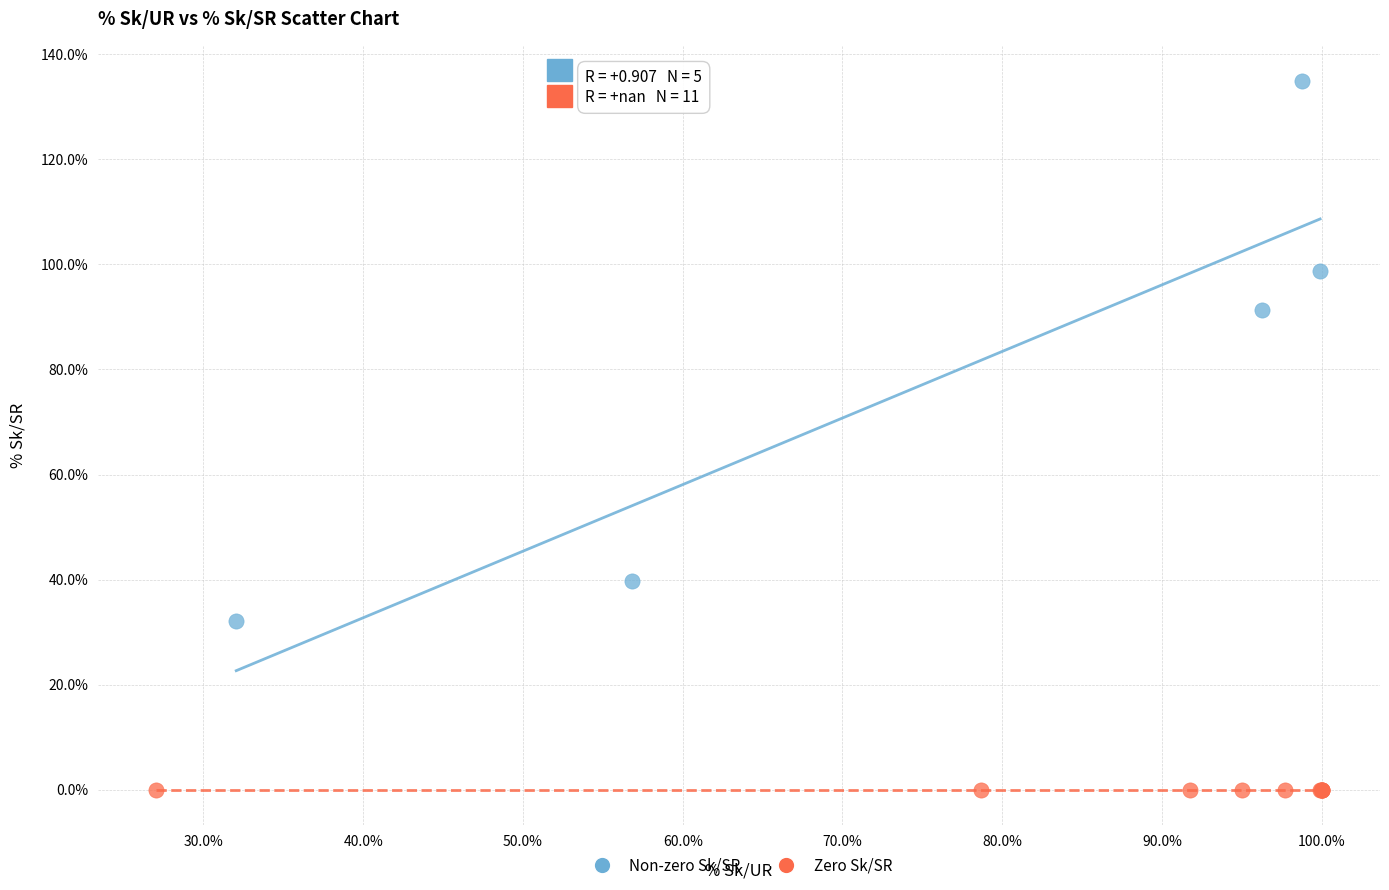

What are all the series names shown in the legend?

Non-zero Sk/SR, Zero Sk/SR